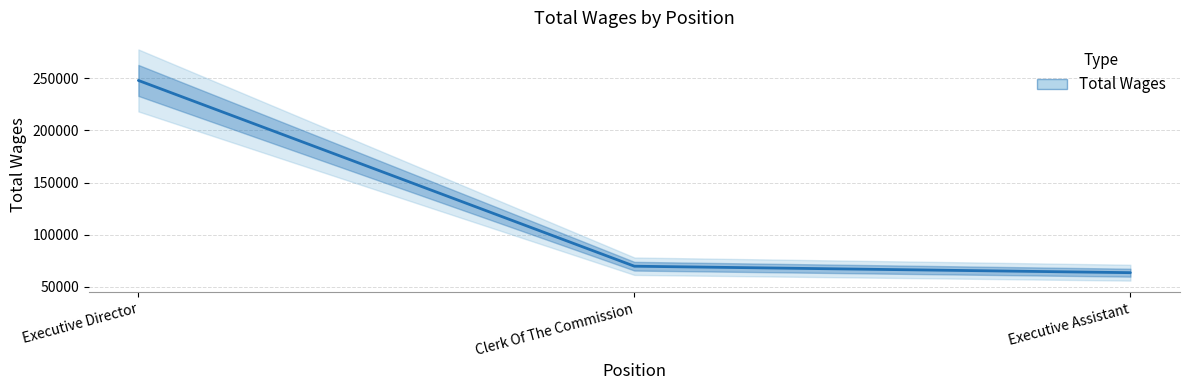

What position from the left is Clerk Of The Commission?

2